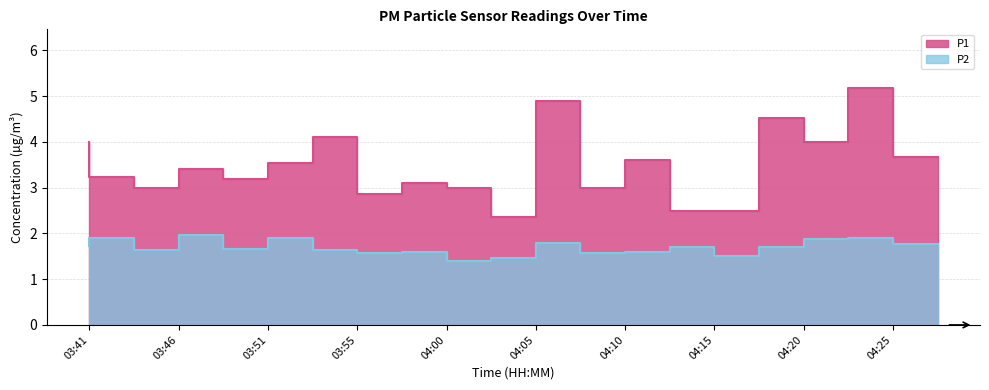

Rank the series by their maximum value, from highest to lowest.

P1, P2